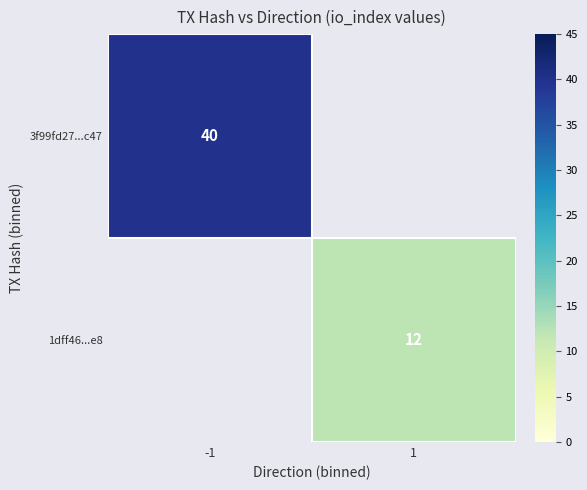

True or false: 1dff46...e8 has a value of 12 at 1.

True